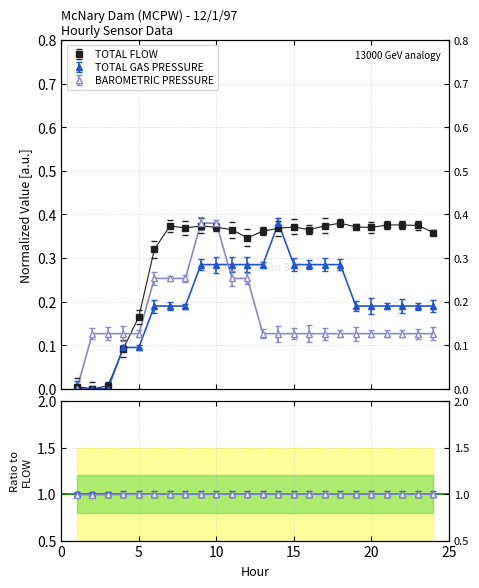

How many data points does each series have?

24